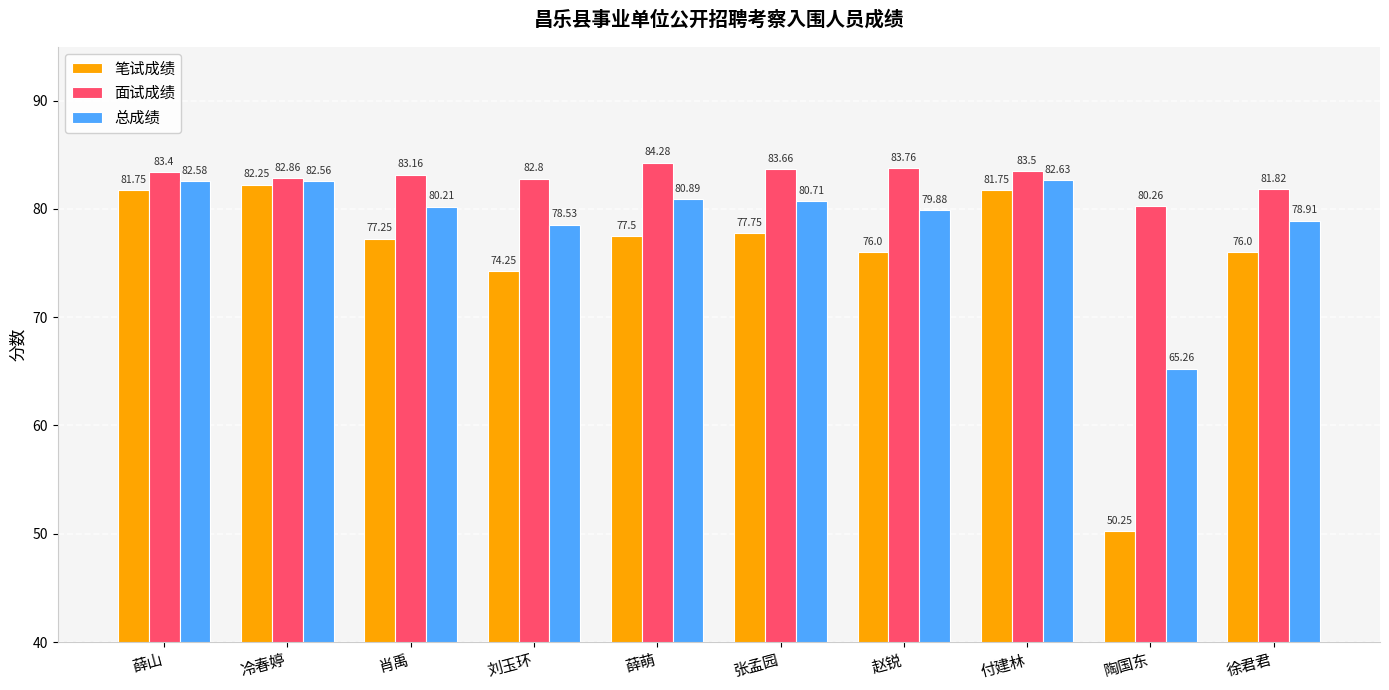

How many series are shown in this chart?

3